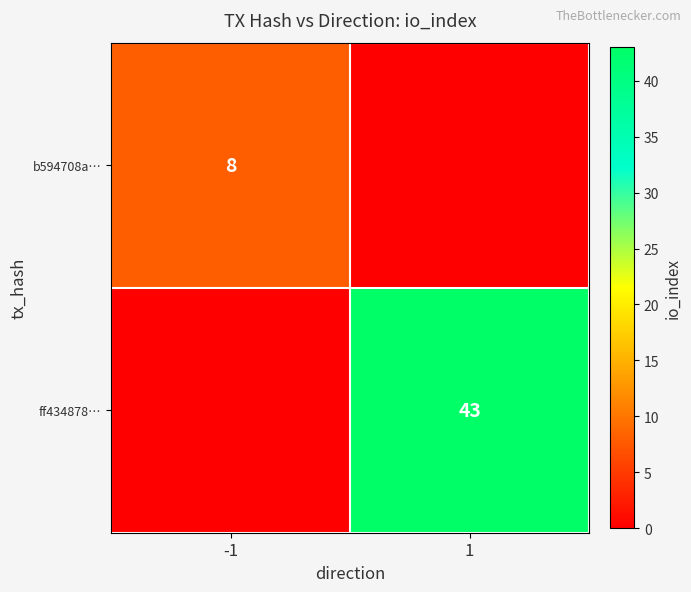

The value of ff434878… at 1 is 43. True or false?

True